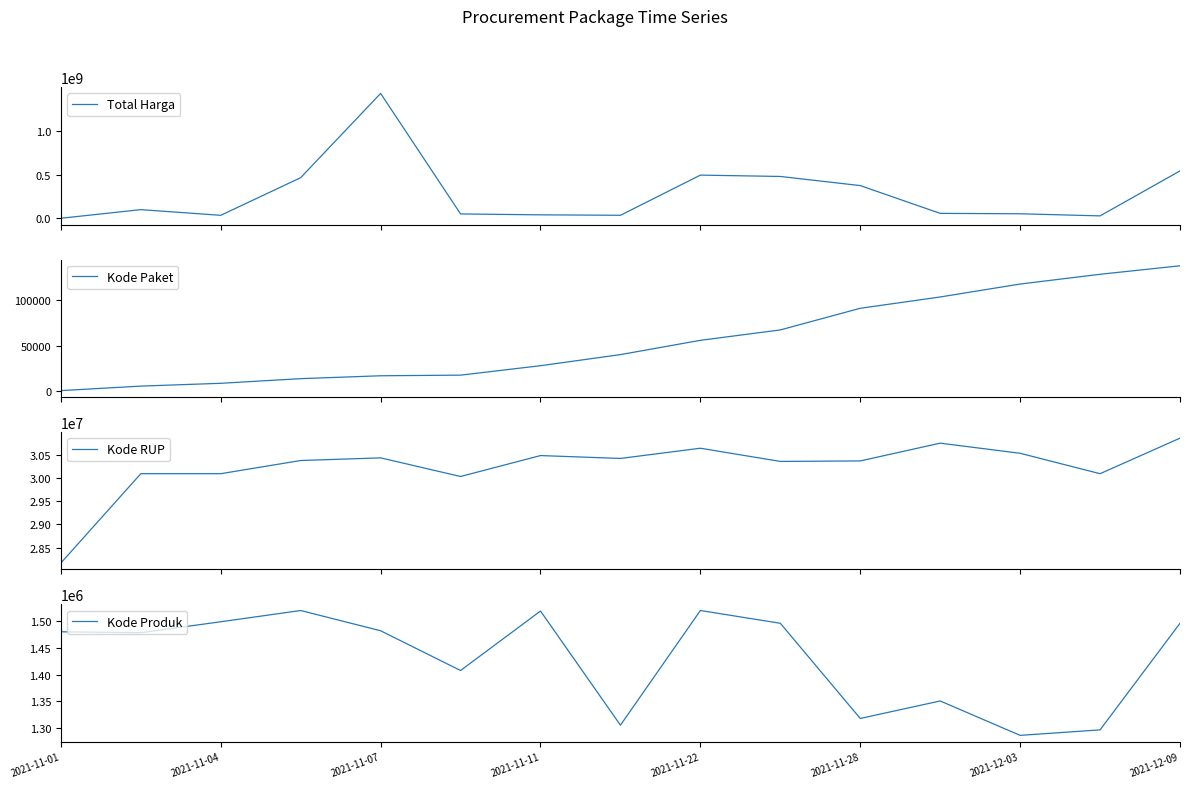

What is the maximum value for Total Harga?

1425867900